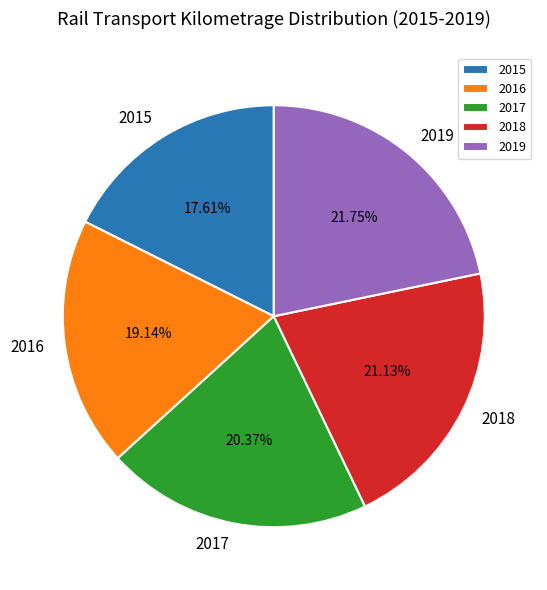

What is the ratio of the value at 2016 to the value at 2017?

0.9